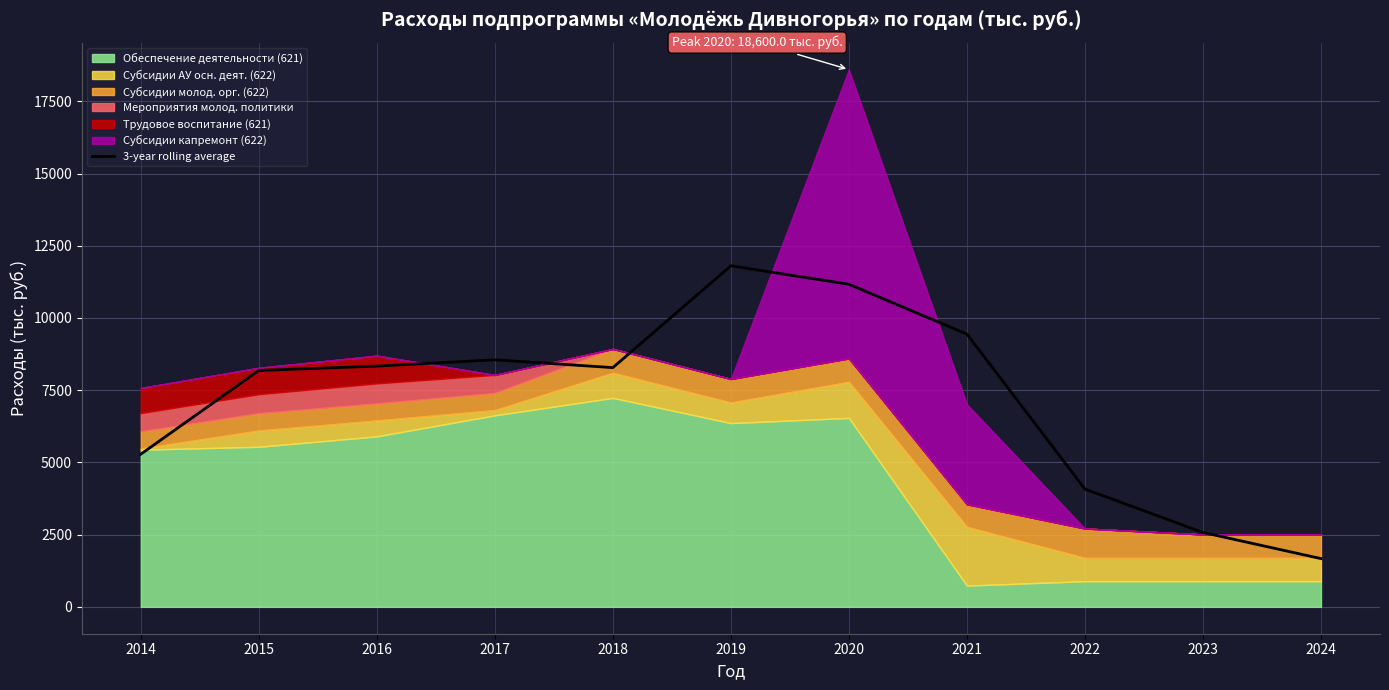

True or false: there are more than 2 points higher than both neighbors.

False